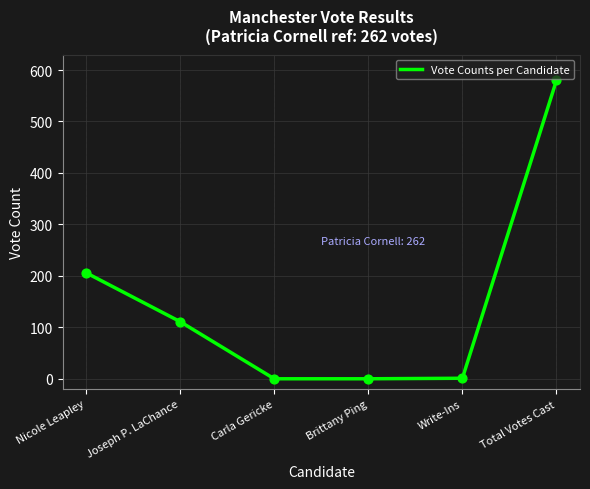

What is the change in value from Carla Gericke to Write-Ins?

+1